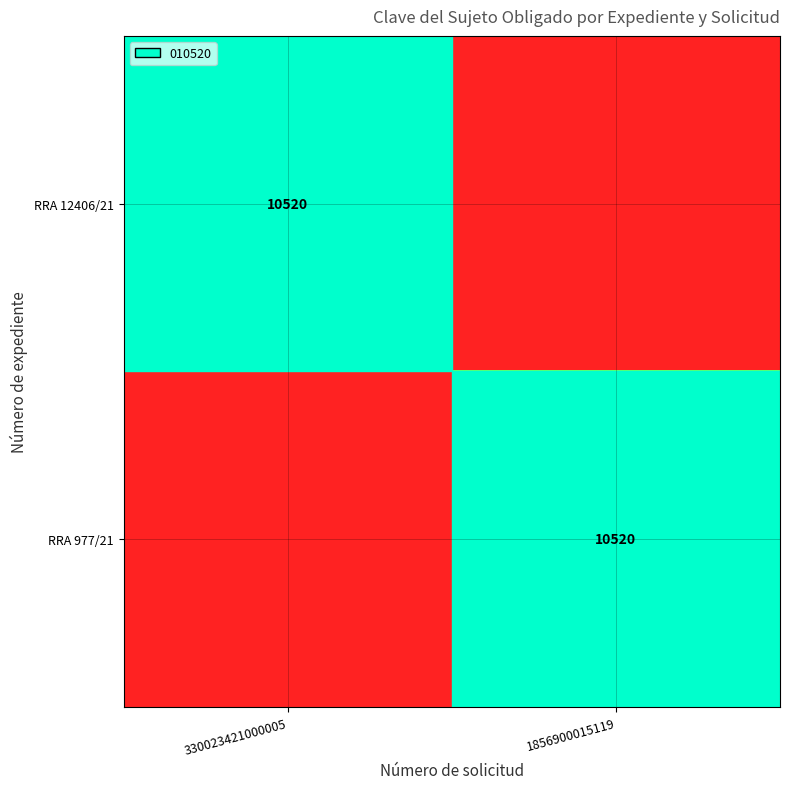

The RRA 12406/21 series shows 18725 at 330023421000005. True or false?

False